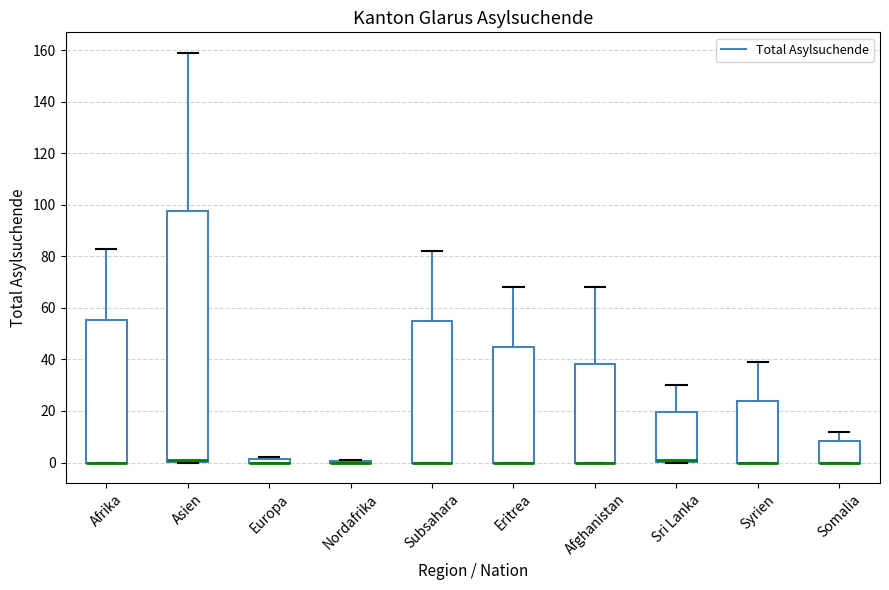

Comparing the boxes themselves (not the whiskers), which one is the tallest?

Asien